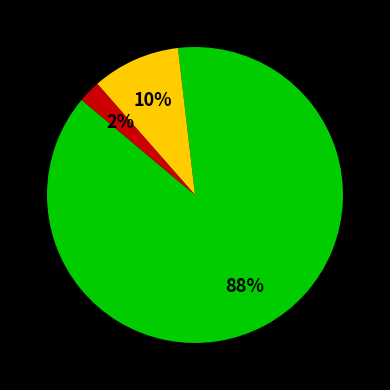

To the nearest percent, what is the average slice percentage?

33%